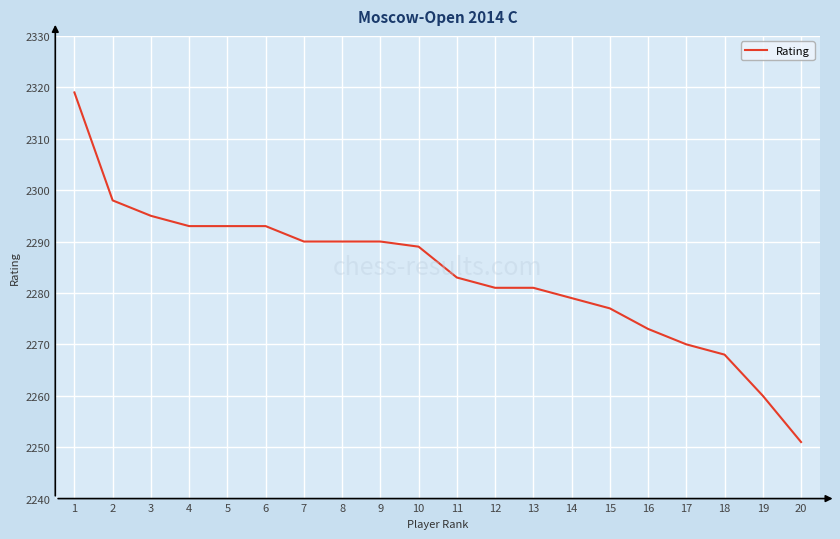

What is the approximate value at 20?

2251